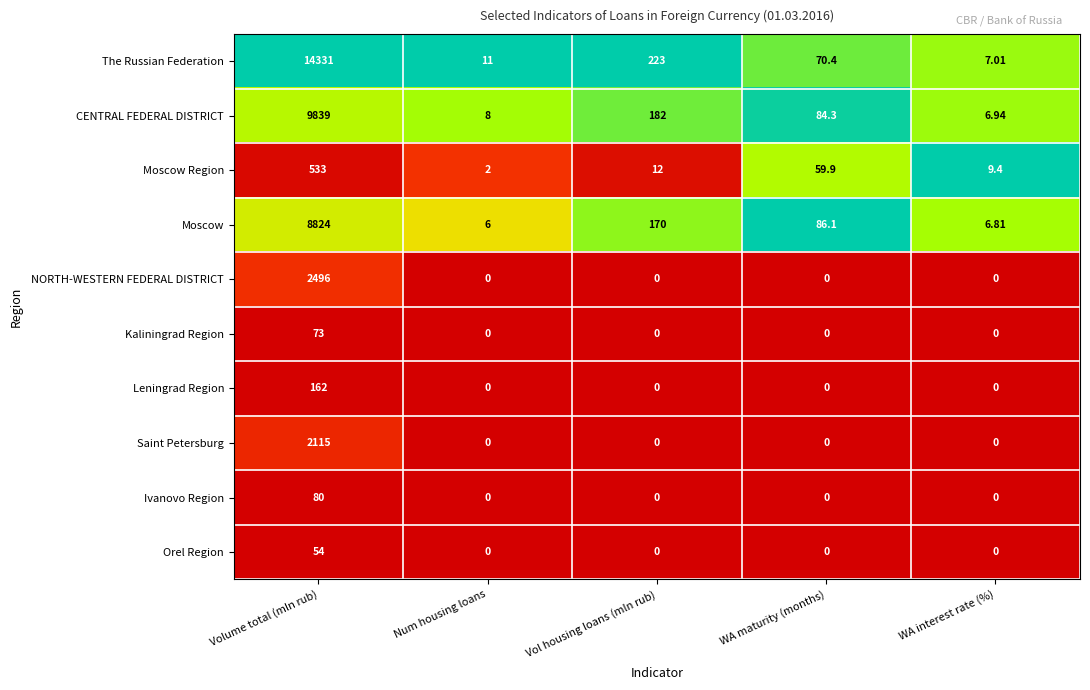

Where is The Russian Federation nearest to the value 7169?

Vol housing loans (mln rub)